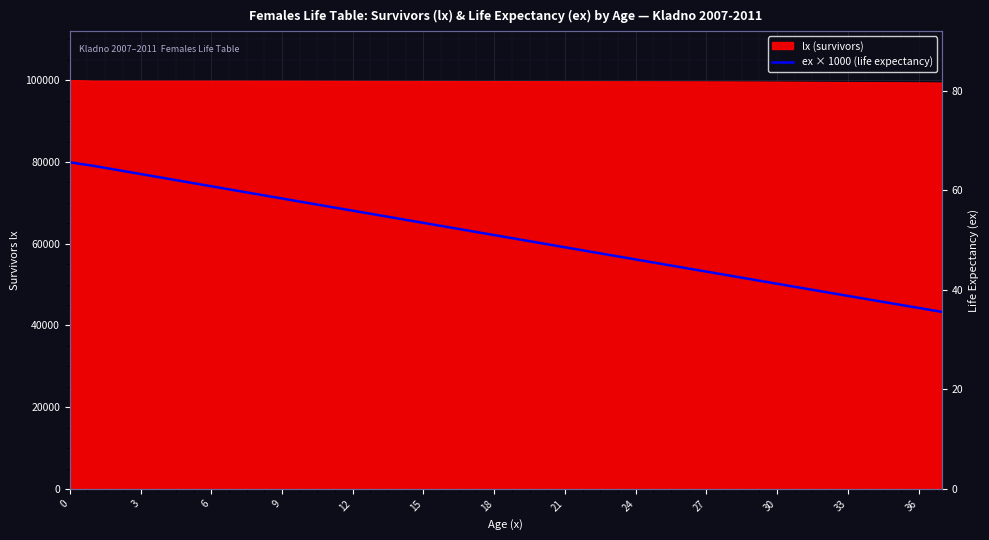

What is the label of the 37th point from the left?

36